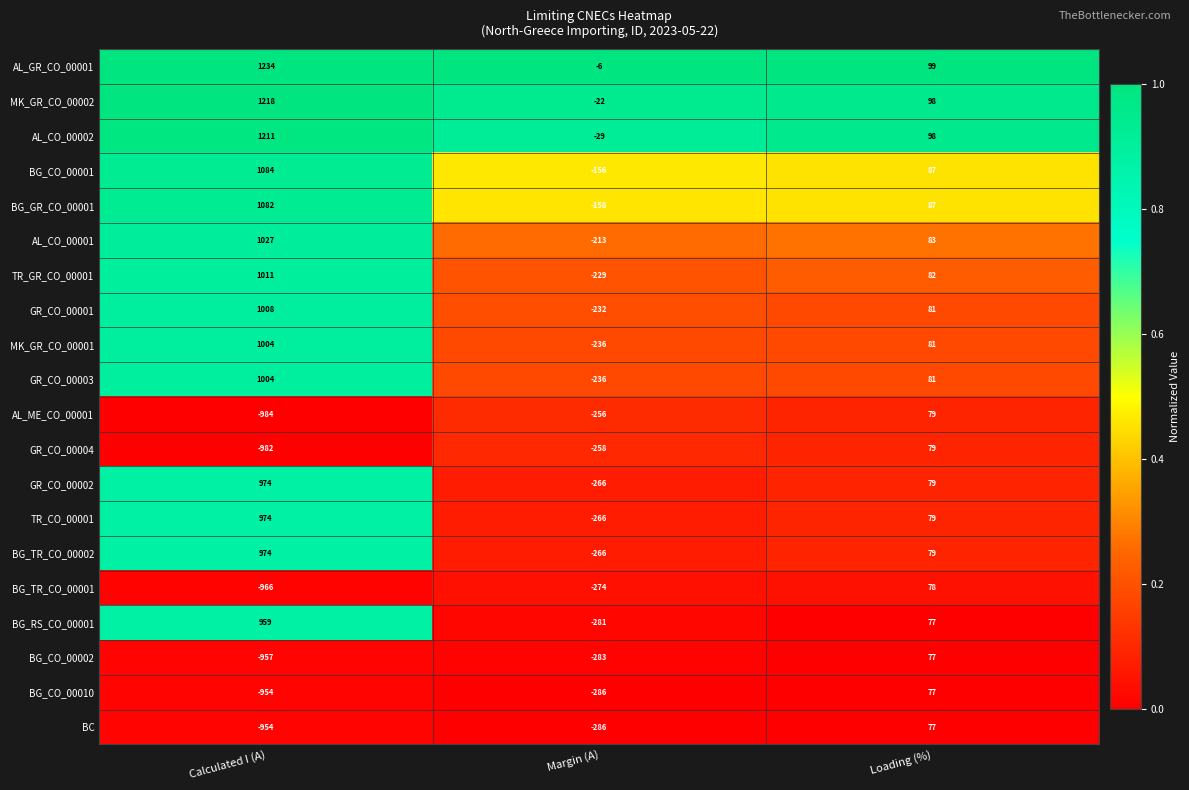

How many BG_CO_00010 values are between -954 and 77?

3